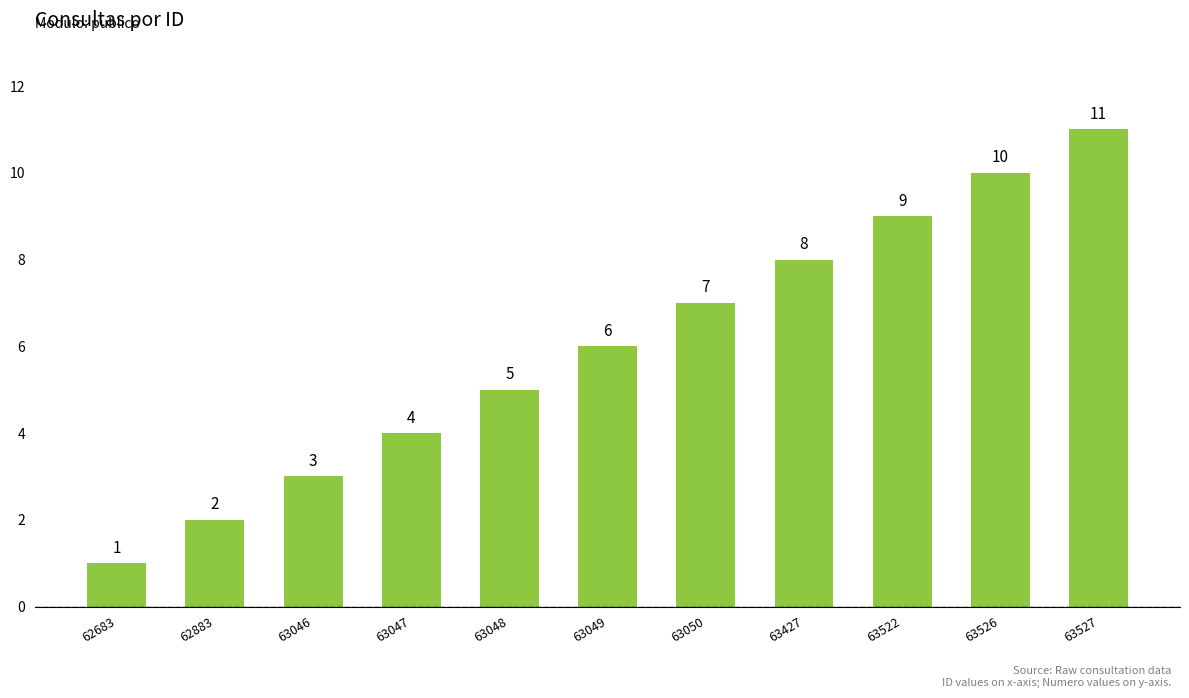

How many distinct data groups are displayed?

1